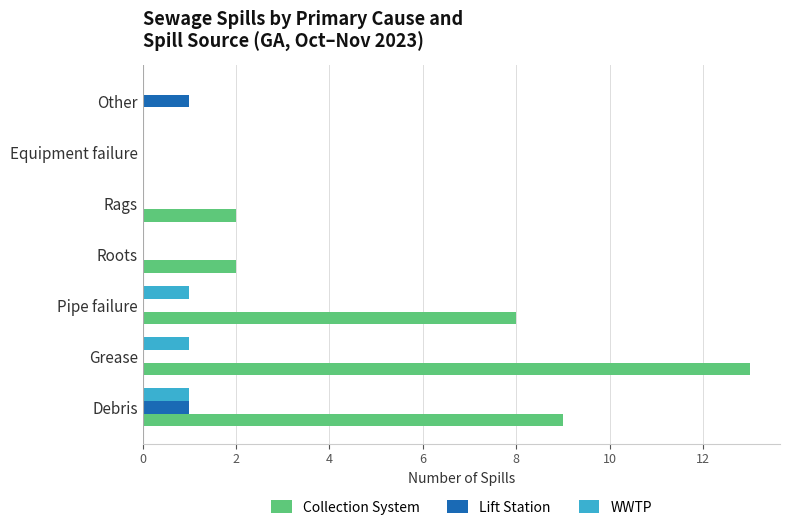

Where is Collection System nearest to the value 6?

Pipe failure